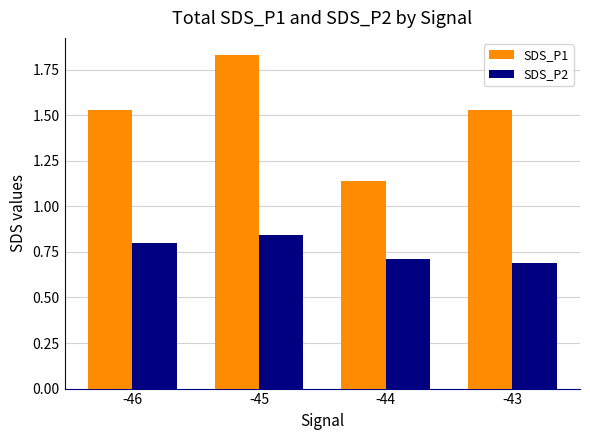

List the series in order of their peak value, lowest first.

SDS_P2, SDS_P1